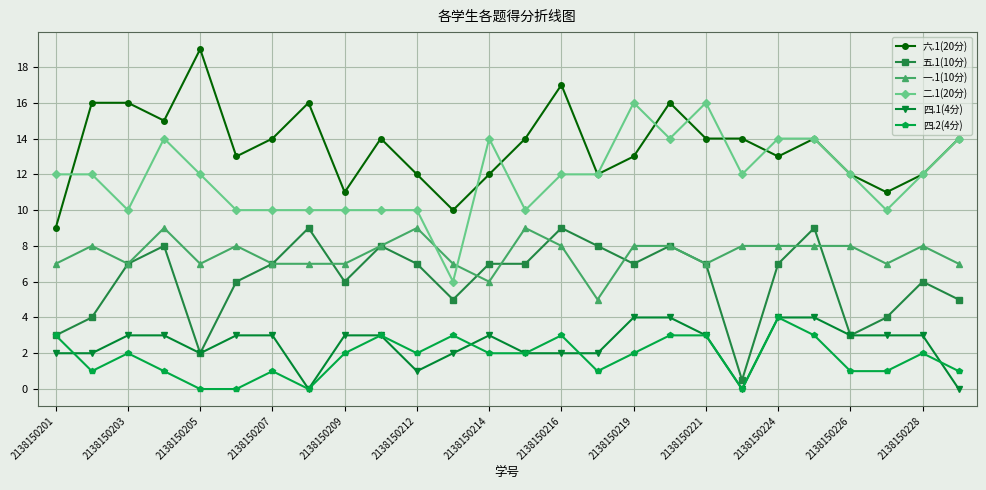

Does the chart display data point markers on the line(s)?

Yes